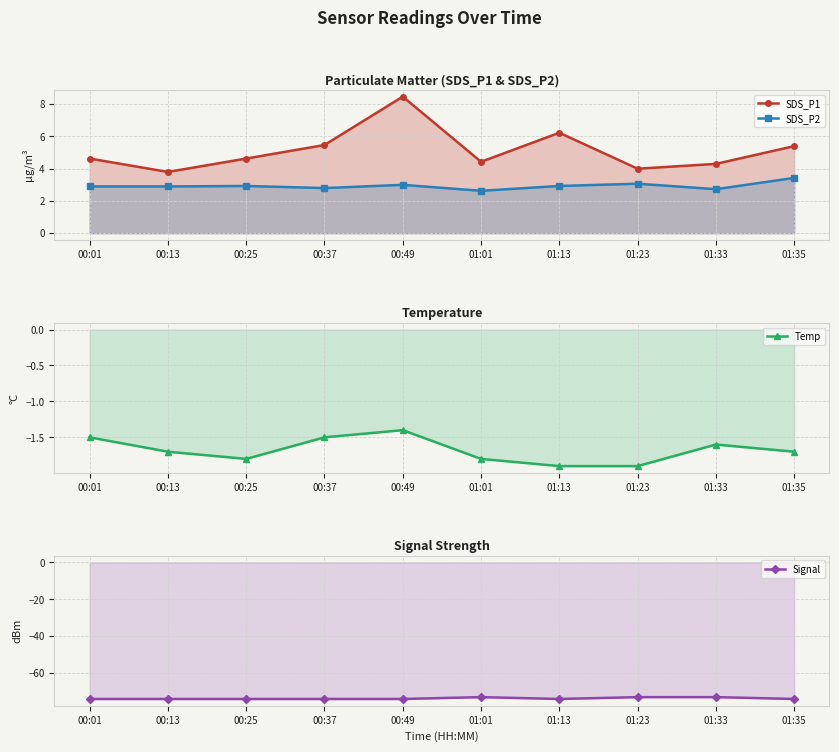

In Temp, how many points are higher than both neighbors (excluding endpoints)?

2